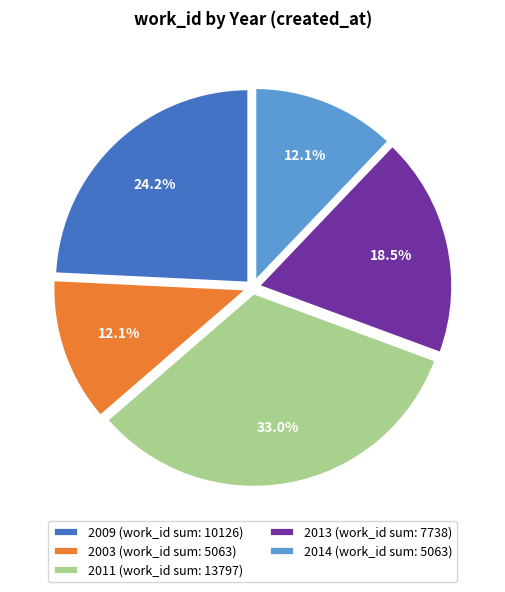

Which has a higher value, 2003 (work_id sum: 5063) or 2013 (work_id sum: 7738)?

2013 (work_id sum: 7738)